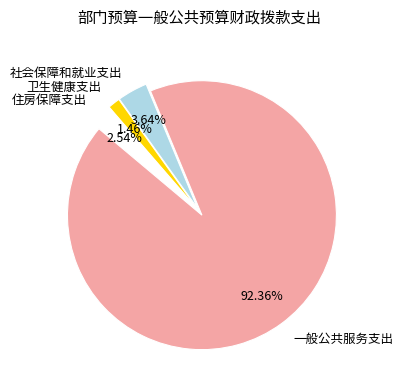

What percentage do 卫生健康支出 and 社会保障和就业支出 together represent?

5.1%